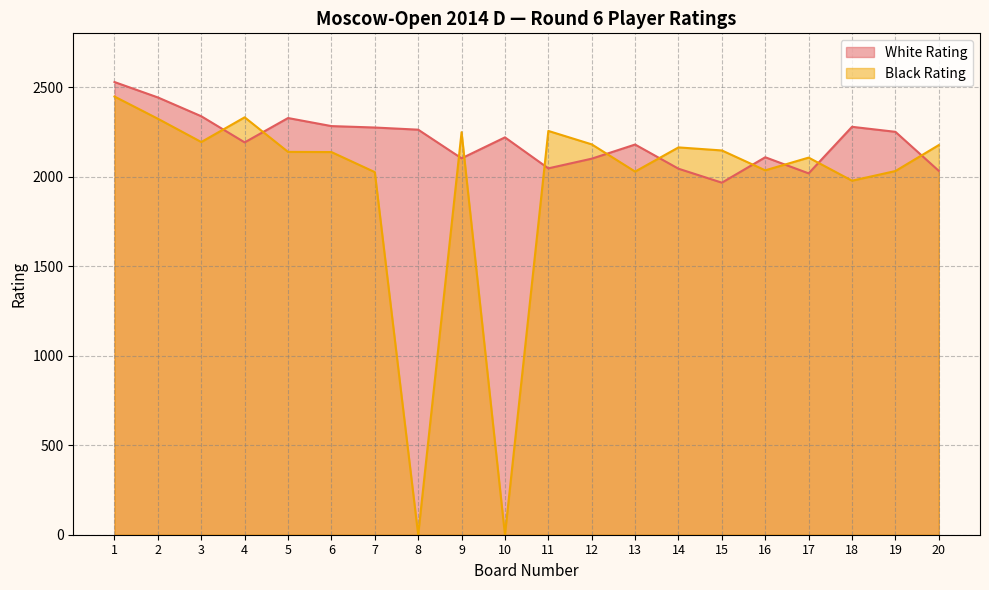

Which category has the highest value in the Black Rating series?

1